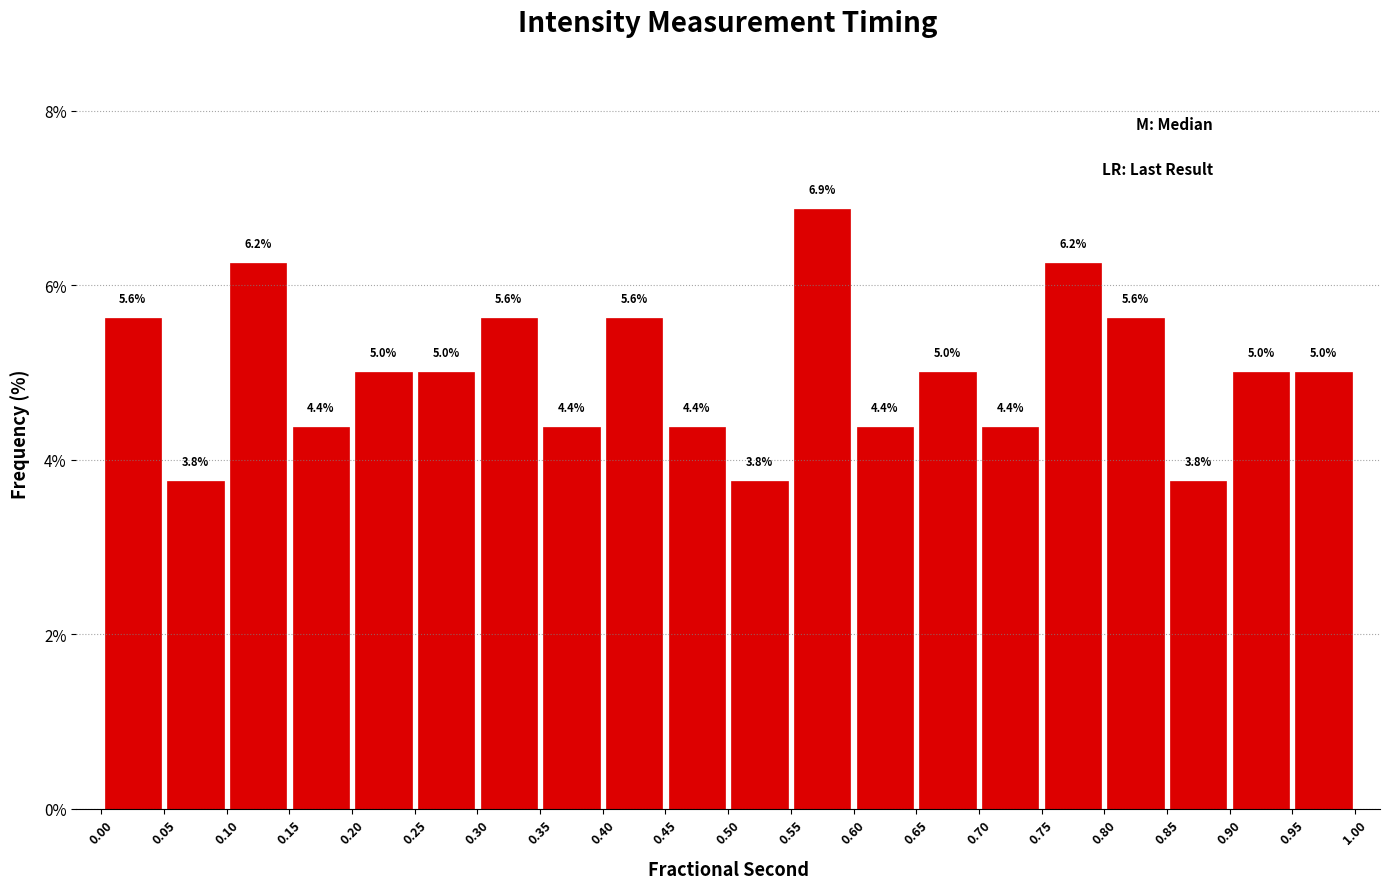

Over which range of the x-axis is the bar tallest?

0.55 to 0.60